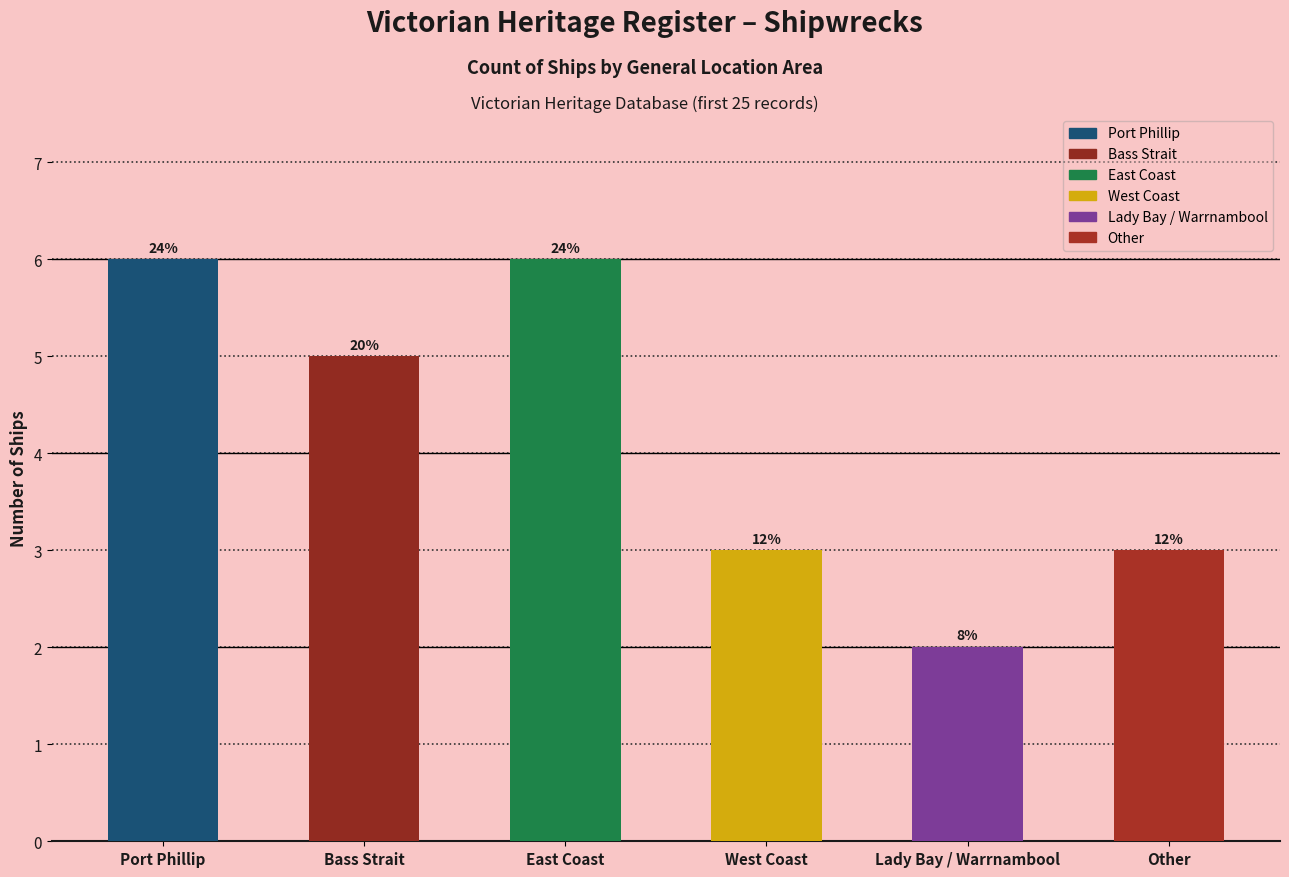

How many bars are there in total?

6